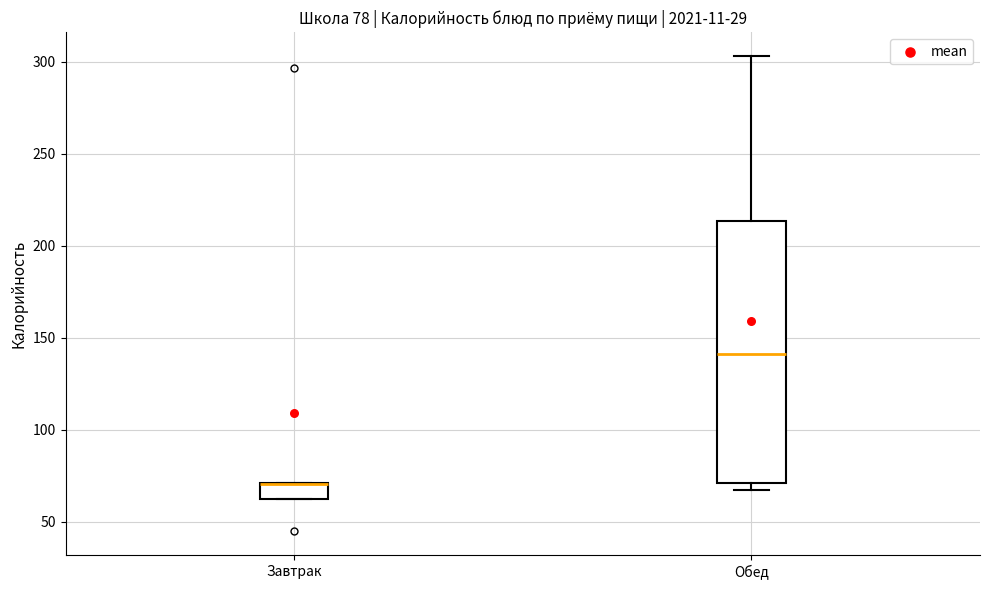

Comparing the boxes themselves (not the whiskers), which one is the tallest?

Обед